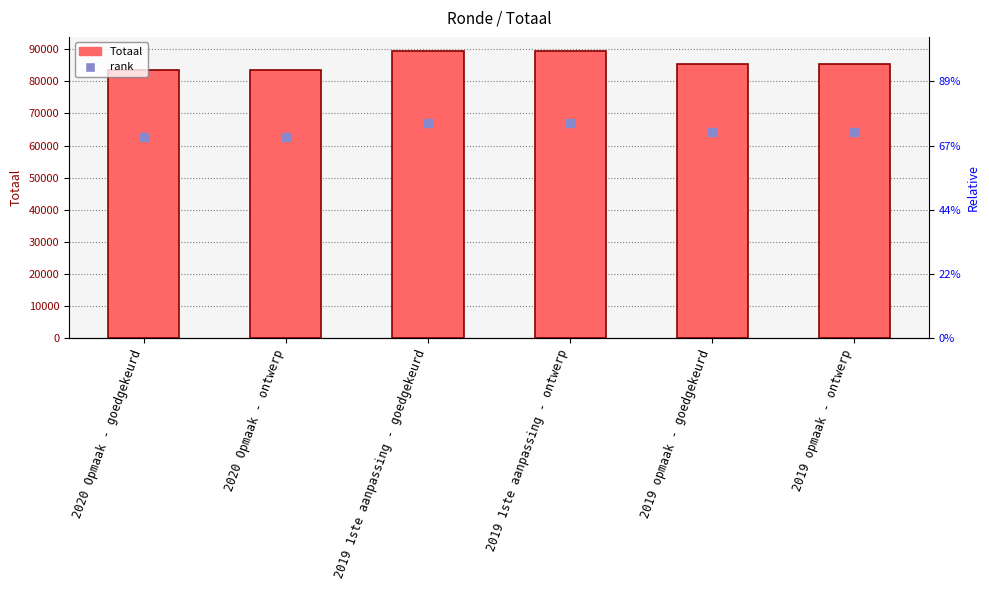

Which has a higher value, 2019 1ste aanpassing - goedgekeurd or 2019 opmaak - ontwerp?

2019 1ste aanpassing - goedgekeurd